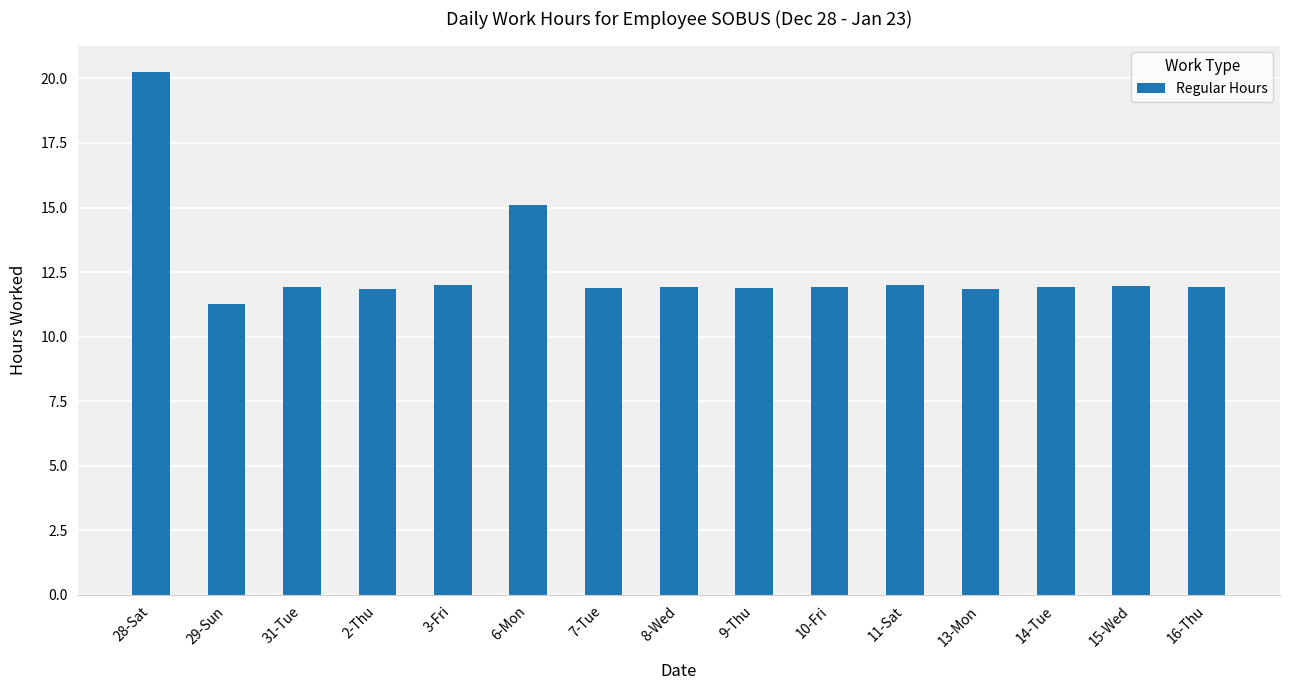

The value at 7-Tue is 15.9. True or false?

False